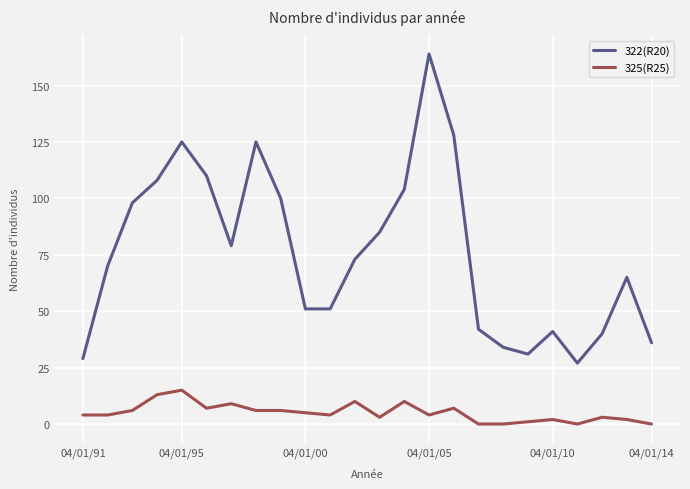

True or false: 322(R20) and 325(R25) intersect in this chart.

False